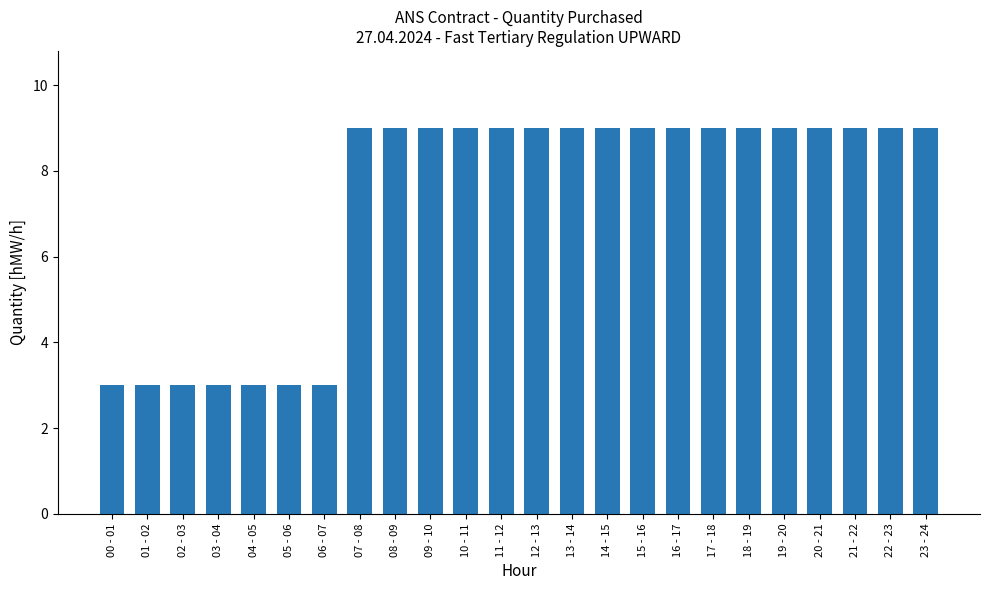

Is it true that the value at 15 - 16 is 4?

False